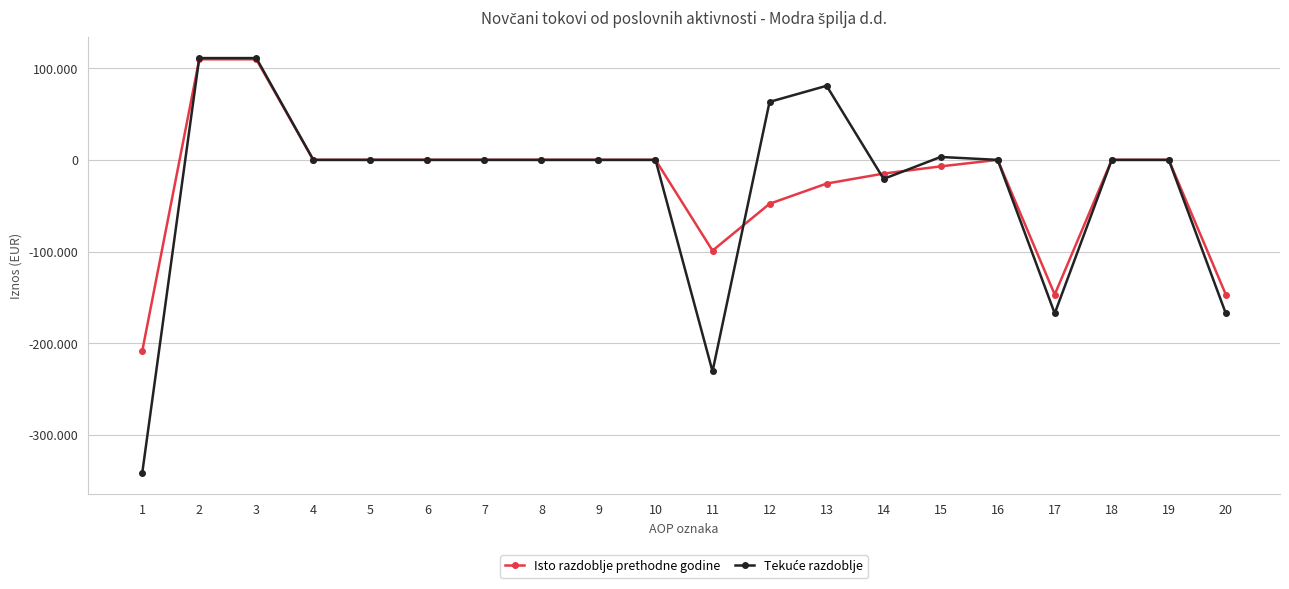

Is this an area chart (filled region under the line)?

No